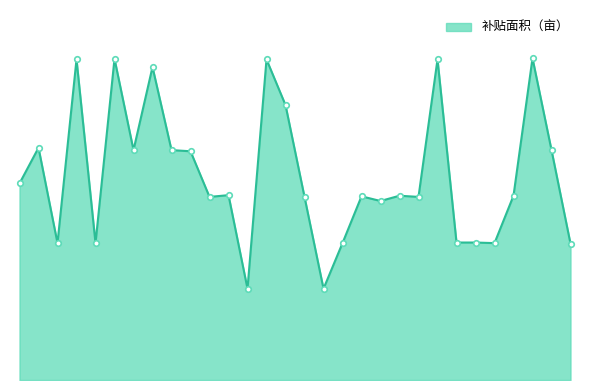

Rank the categories by value from highest to lowest.

马长兴, 王金安, 董福来, 王国才, 王长建, 王新建, 王明洲, 董永强, 王建敏, 王明安, 王明久, 王新来, 王志才, 王长海, 王新生, 王海录, 王雷, 王长红, 王明林, 王长生, 李冬玲, 王明山, 阮建清, 王天崎, 王国清, 王秀存, 王新年, 王建伟, 王明清, 王海成